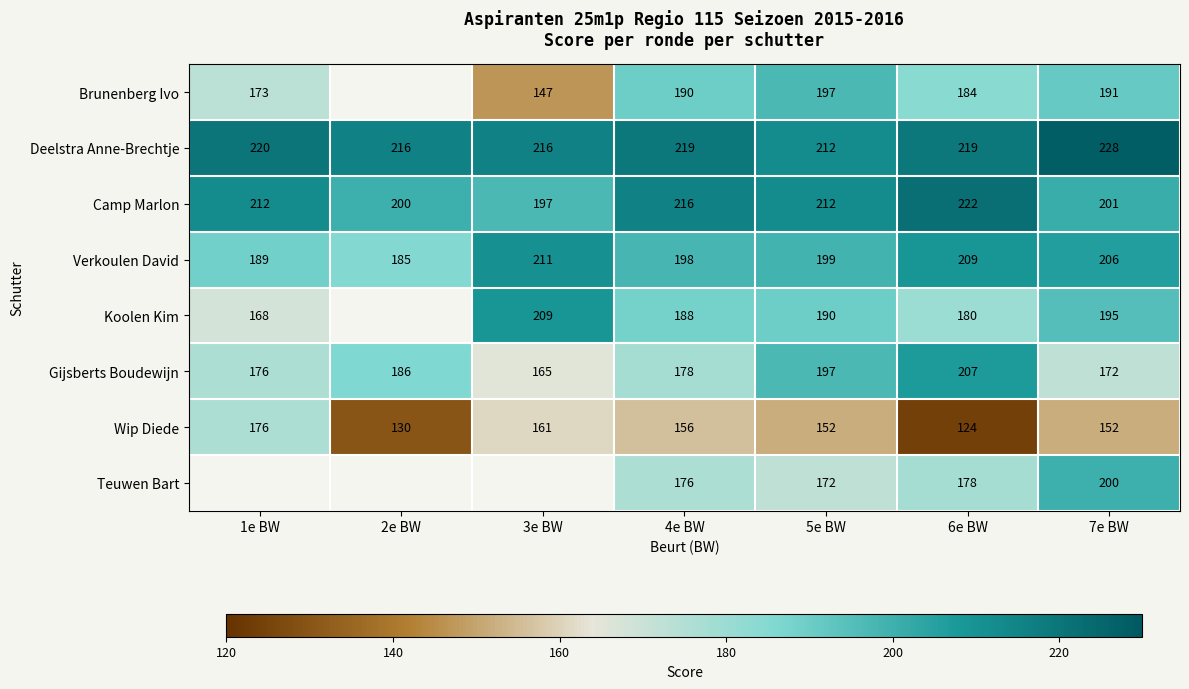

At which label does Wip Diede reach its peak?

1e BW